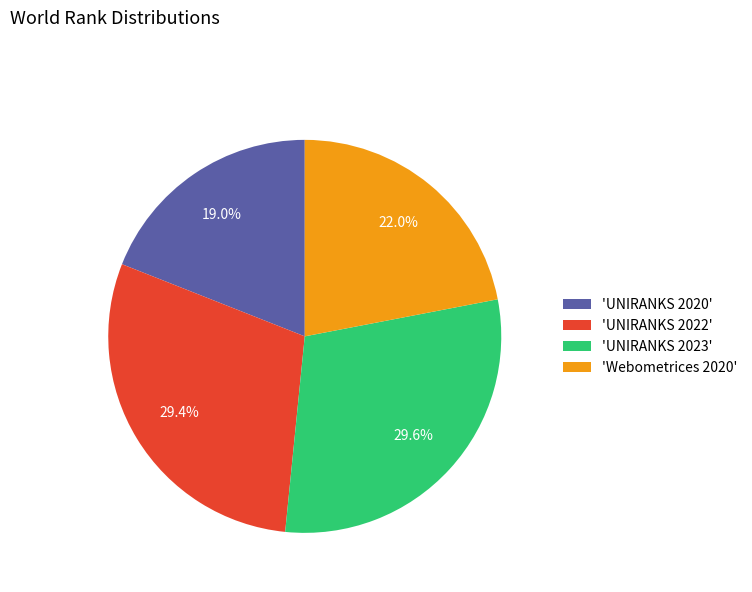

Which has a higher value, 'Webometrices 2020' or 'UNIRANKS 2023'?

'UNIRANKS 2023'